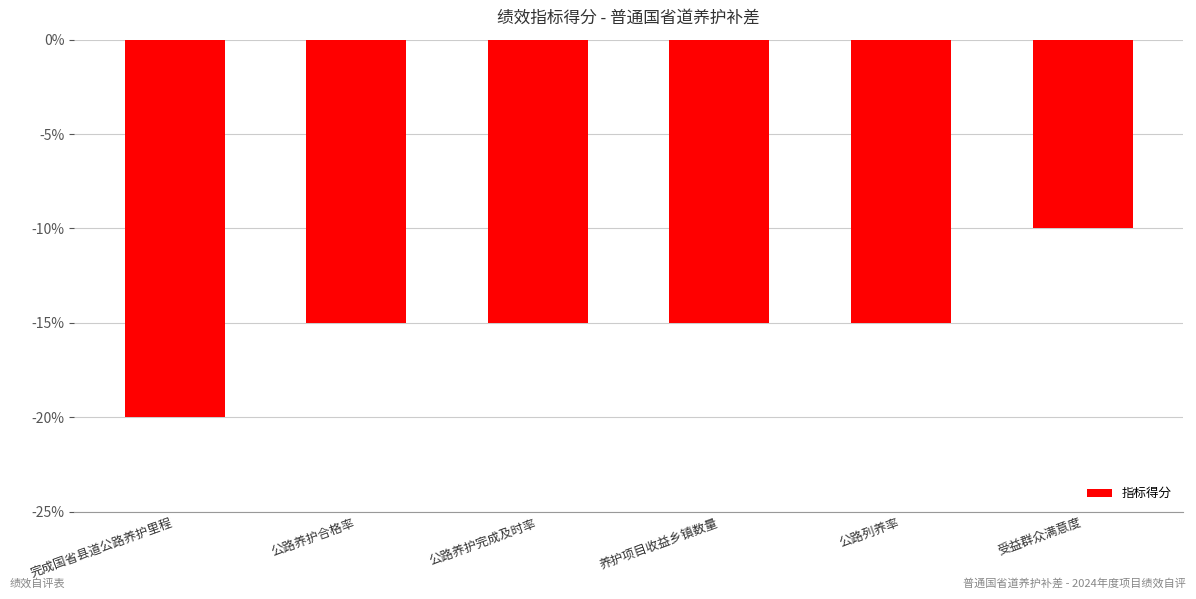

Are the bars grouped side by side (vs. stacked)?

No